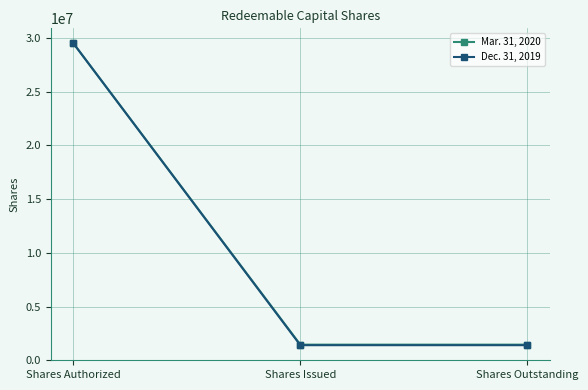

What is the difference between the Mar. 31, 2020 values at Shares Authorized and Shares Issued?

28050000